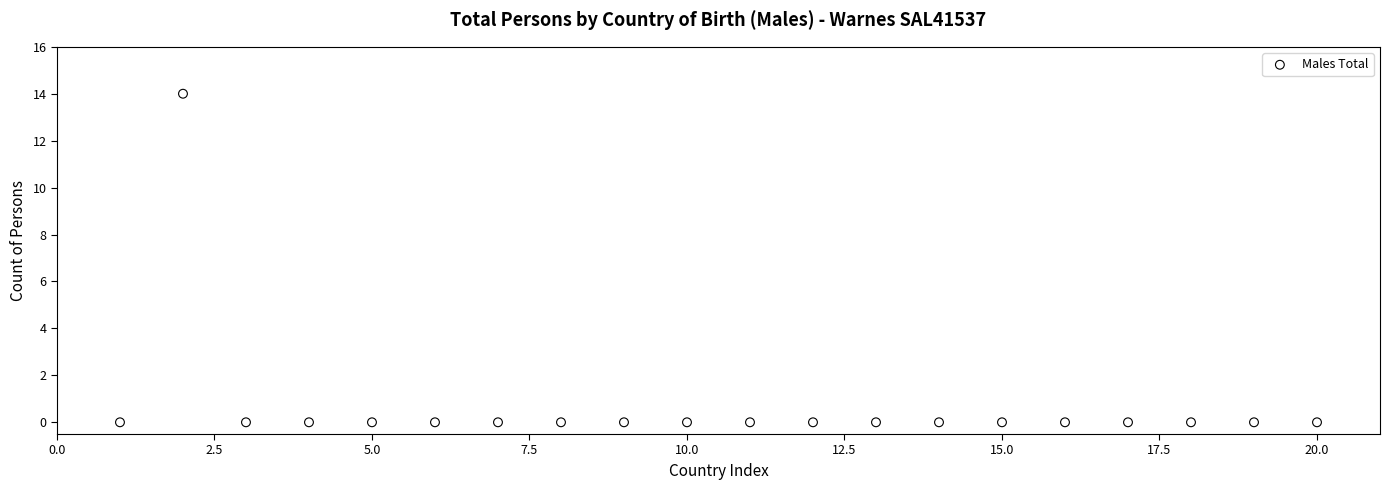

What is the range of X values (max minus min)?

19